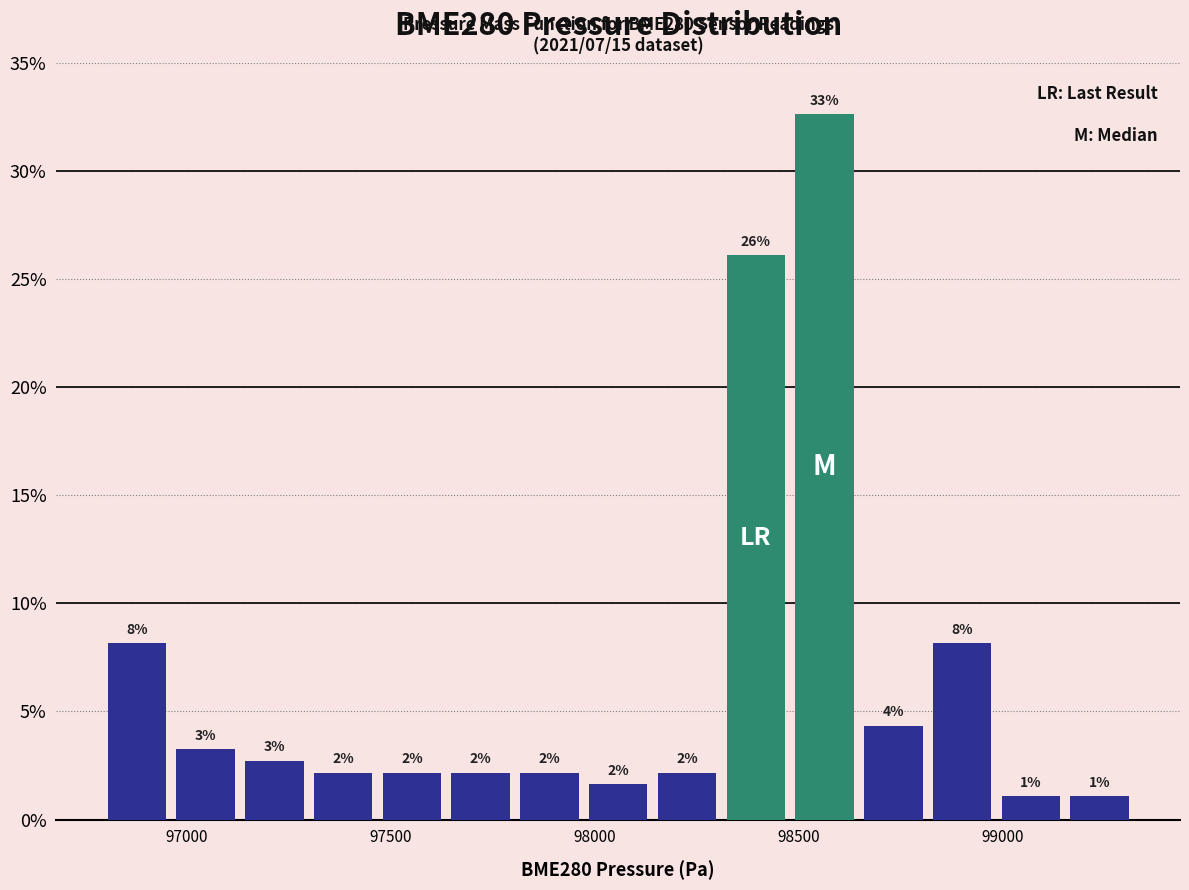

Read against the x-axis, roughly where is the centre of the tallest bar?

98550